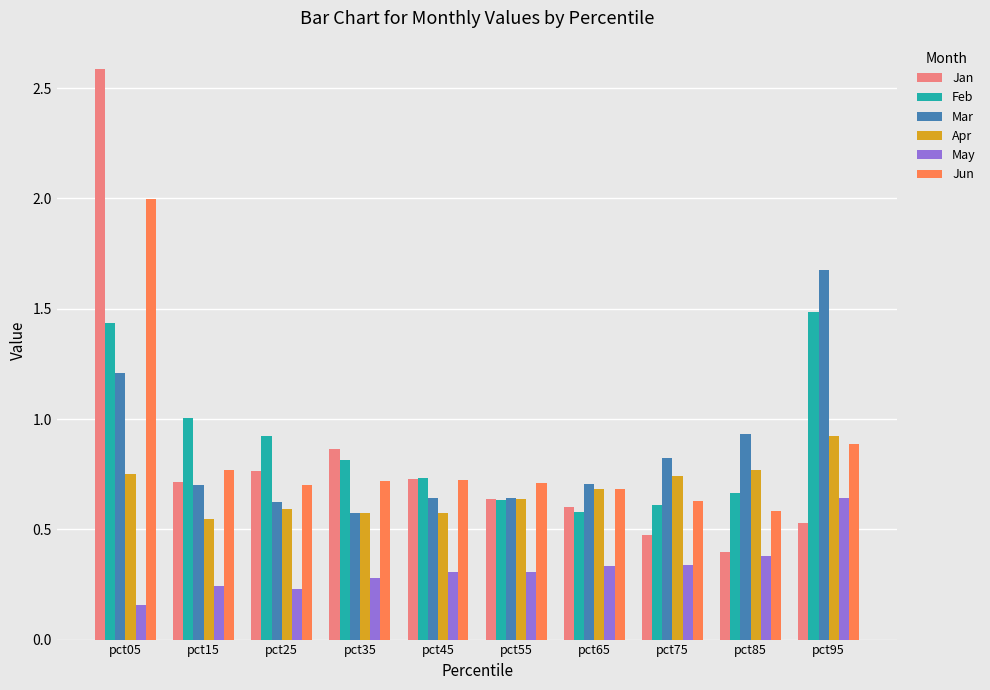

What is the greatest value displayed?

2.6